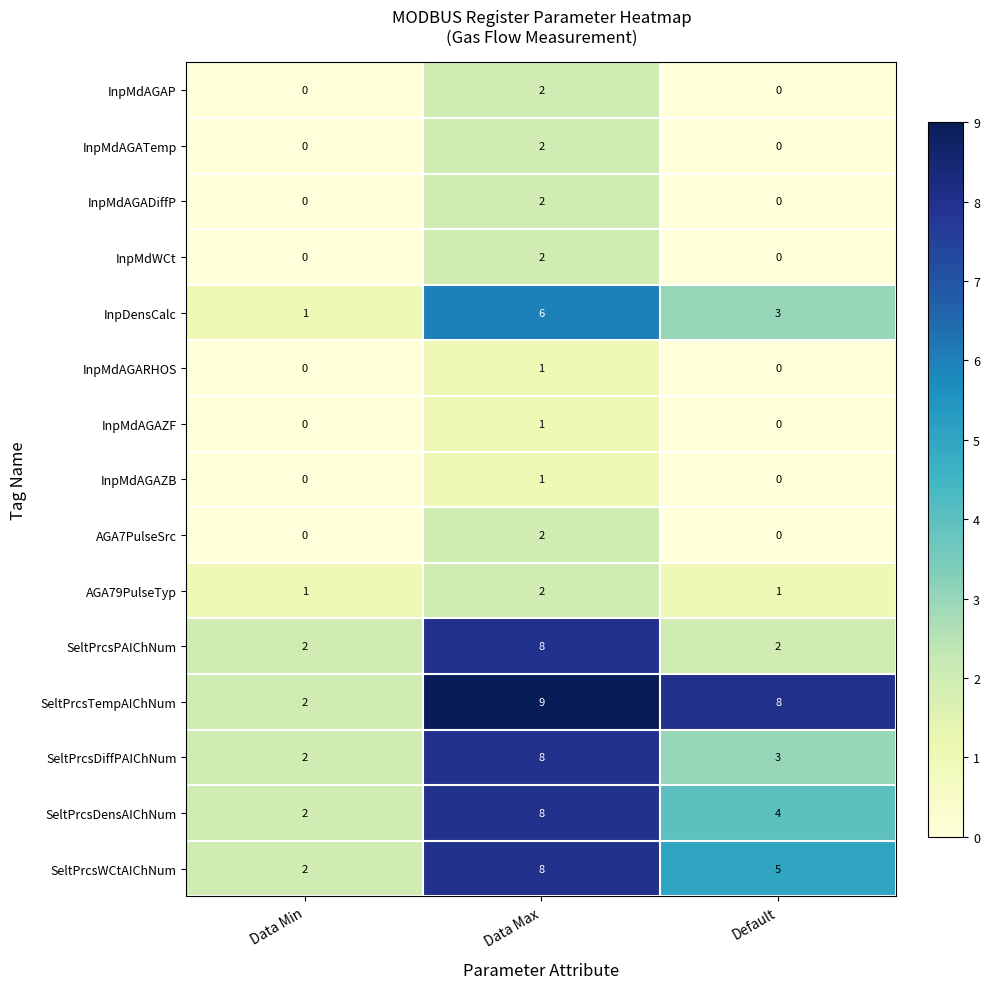

What is the sum of the SeltPrcsTempAIChNum values at Data Min and Default?

10